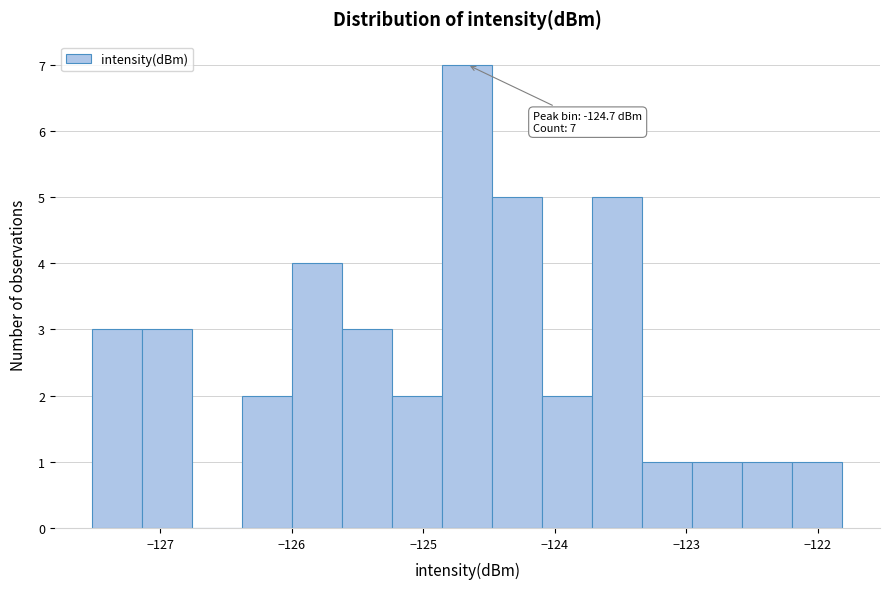

Around what value on the x-axis is the tallest bar? Give the approximate position of its centre, as read against the axis.

-124.7